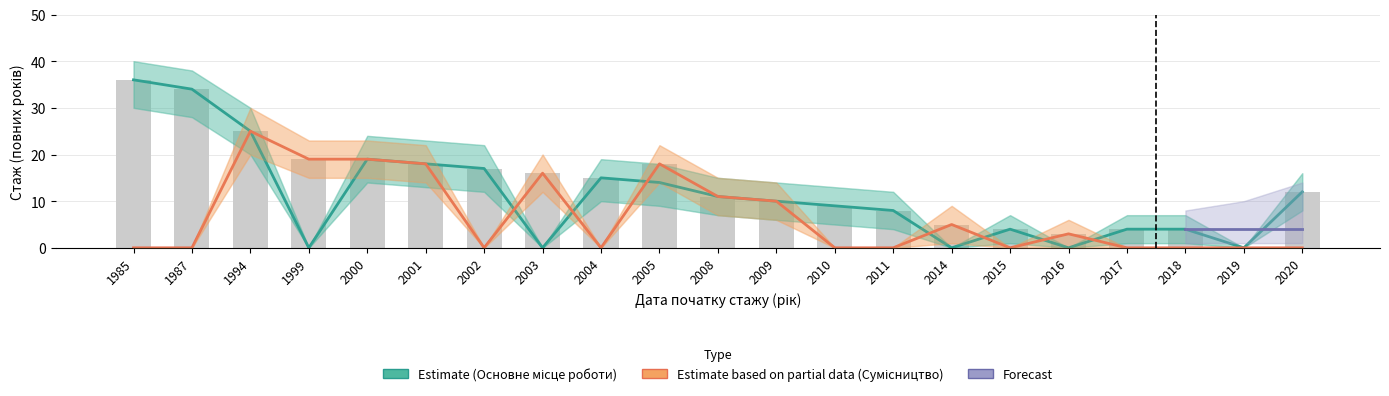

What is the value of the Основне місце роботи bar at the 13th from the left?

9